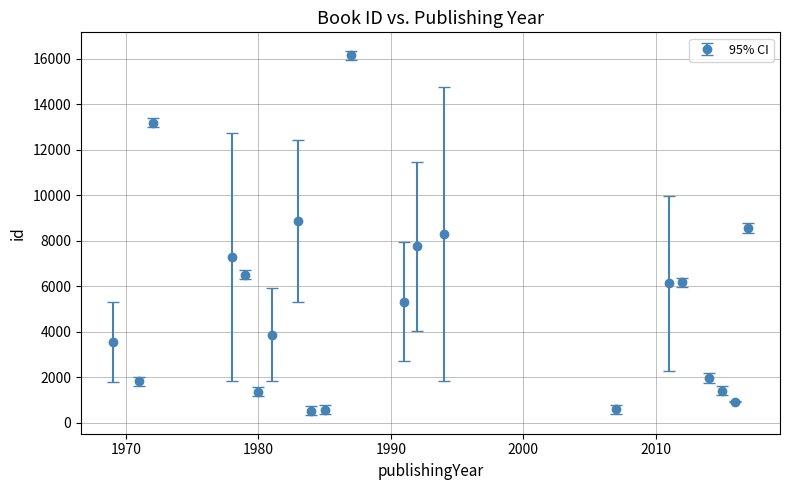

What is the value of the 14th point from the left?

8275.5